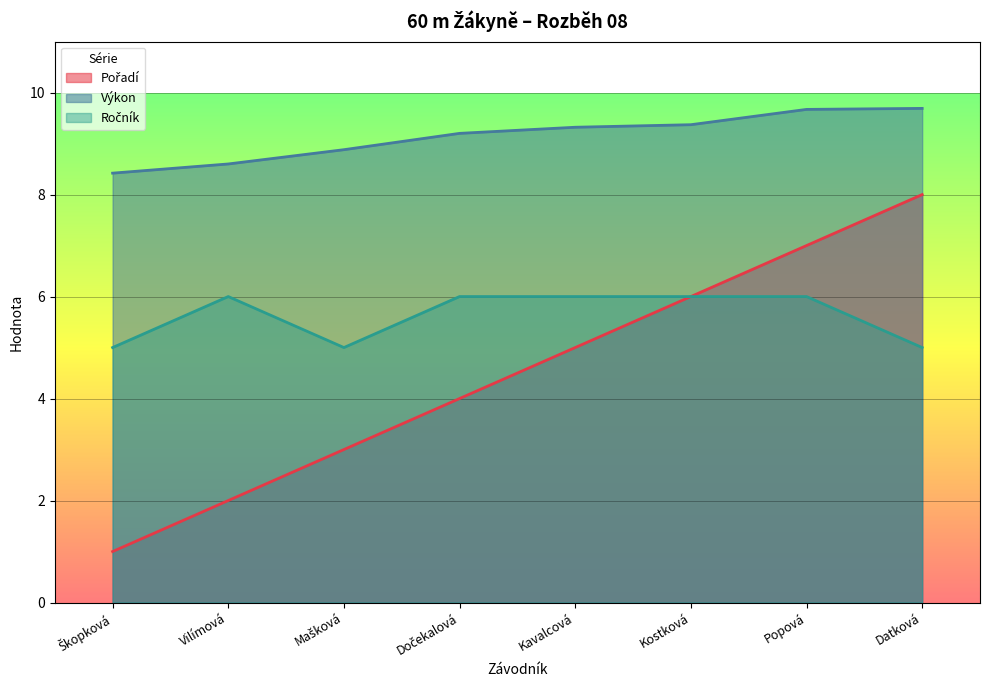

What is the greatest value displayed?

9.7